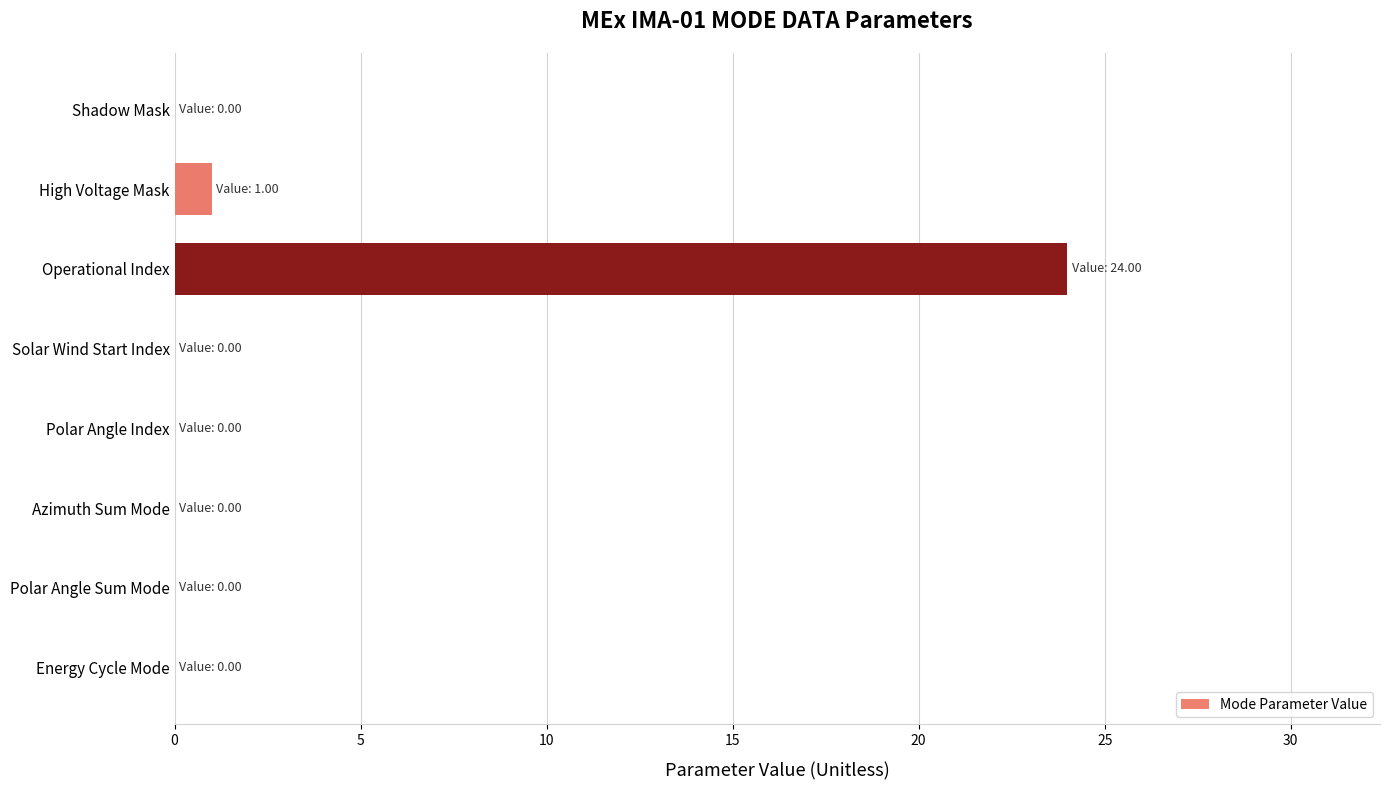

Which category has the highest value across all series?

Operational Index